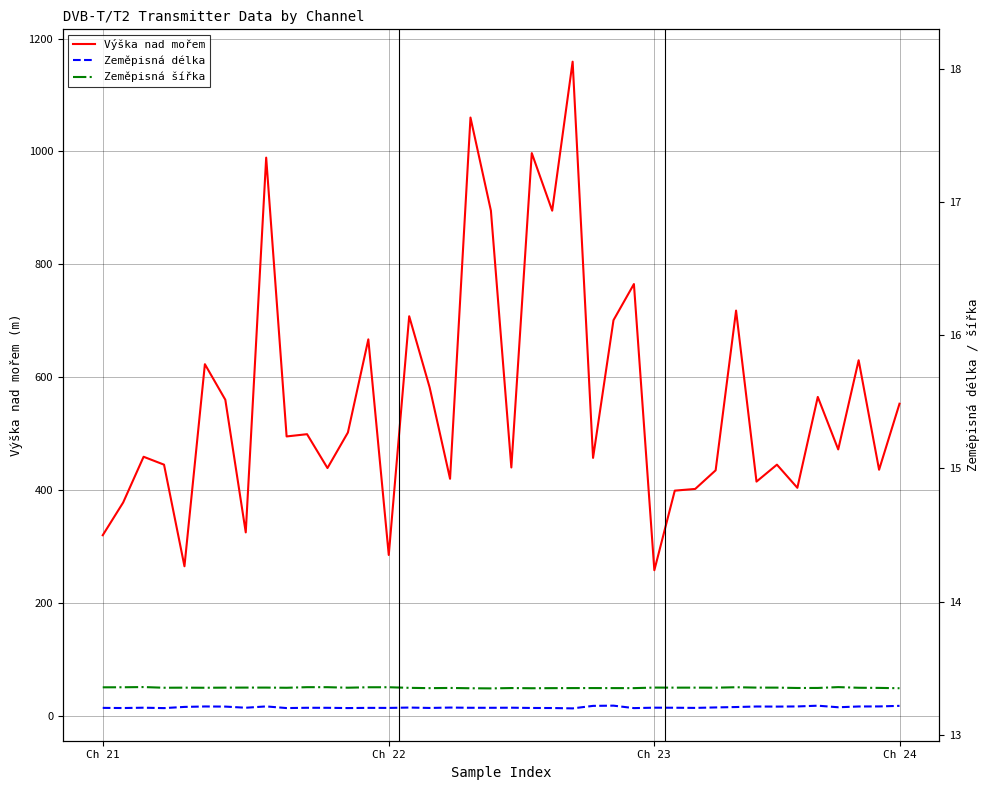

True or false: Výška nad mořem and Zeměpisná šířka cross at least once.

False